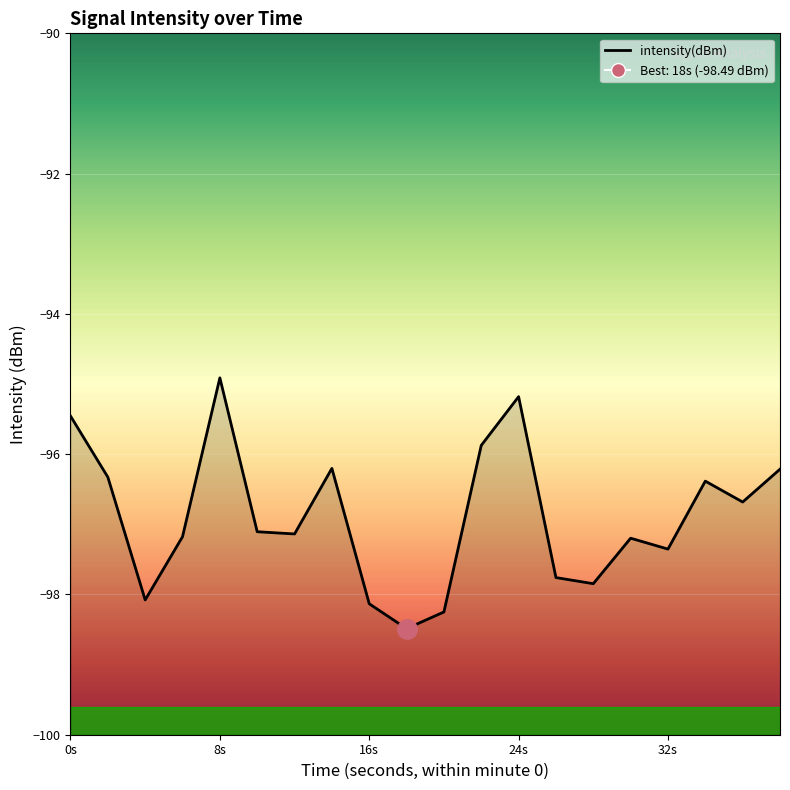

What is the average value?

-96.9